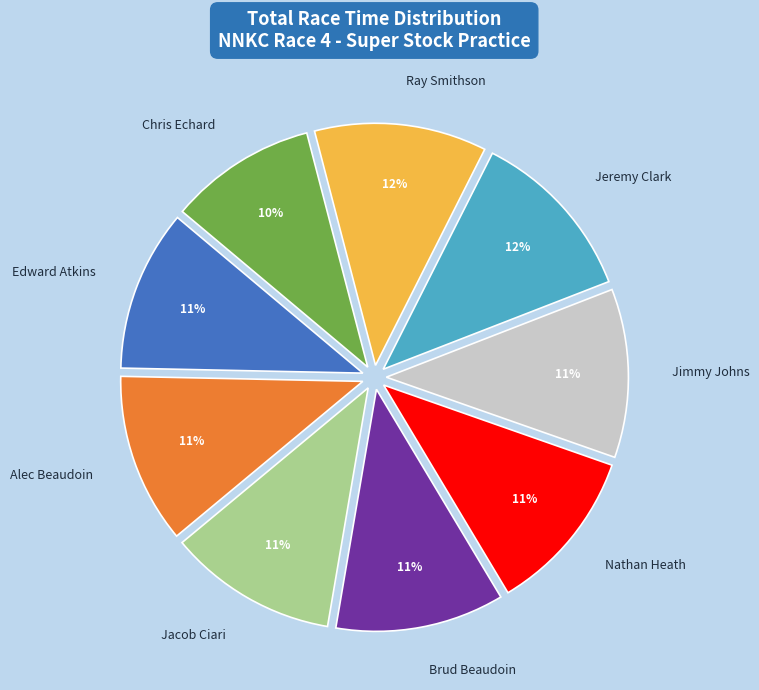

To the nearest percent, what is the average slice percentage?

11%